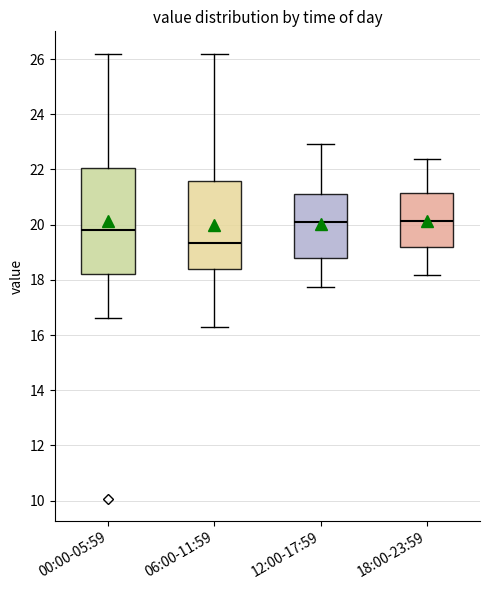

Where is the upper edge of the box for 18:00-23:59 on the y-axis? The values are not printed on the chart, so give them approximately, as read against the axis.

21.2